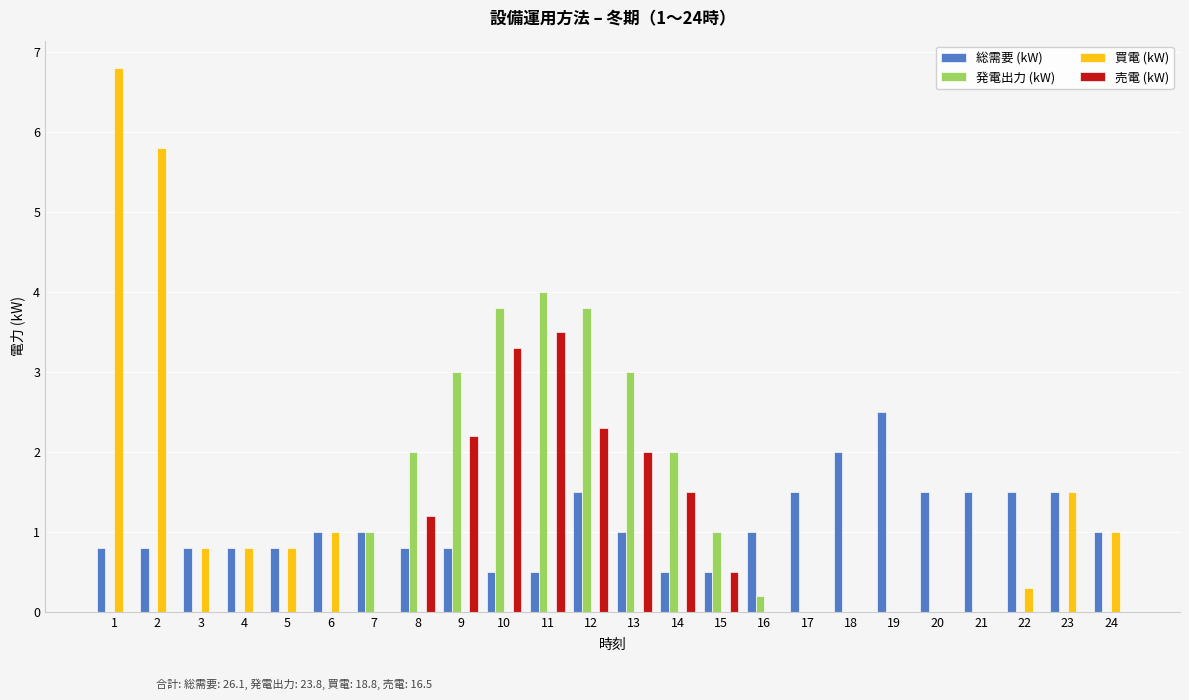

What is the spread (max minus min) of values at 22?

1.5